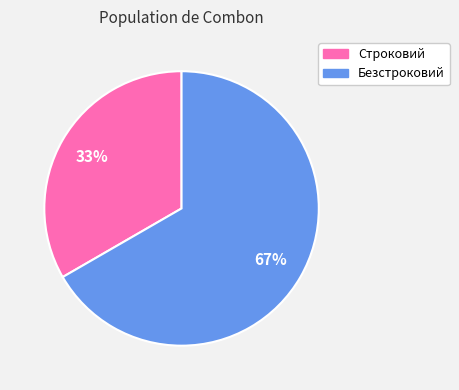

How many slices are in this pie chart?

2